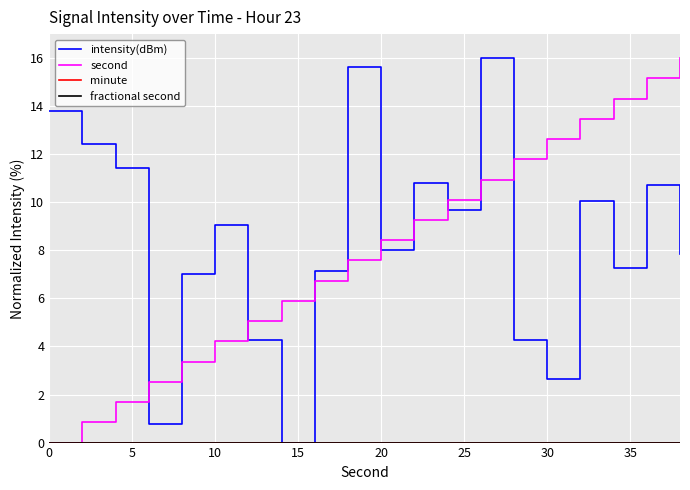

How many lines are shown in the chart?

4